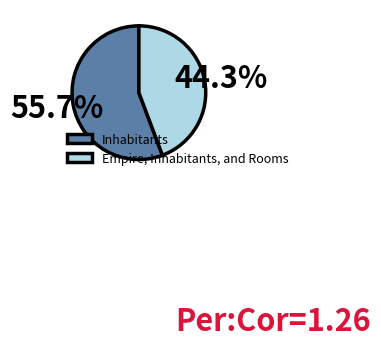

Between Inhabitants and Empire, Inhabitants, and Rooms, which is larger?

Inhabitants